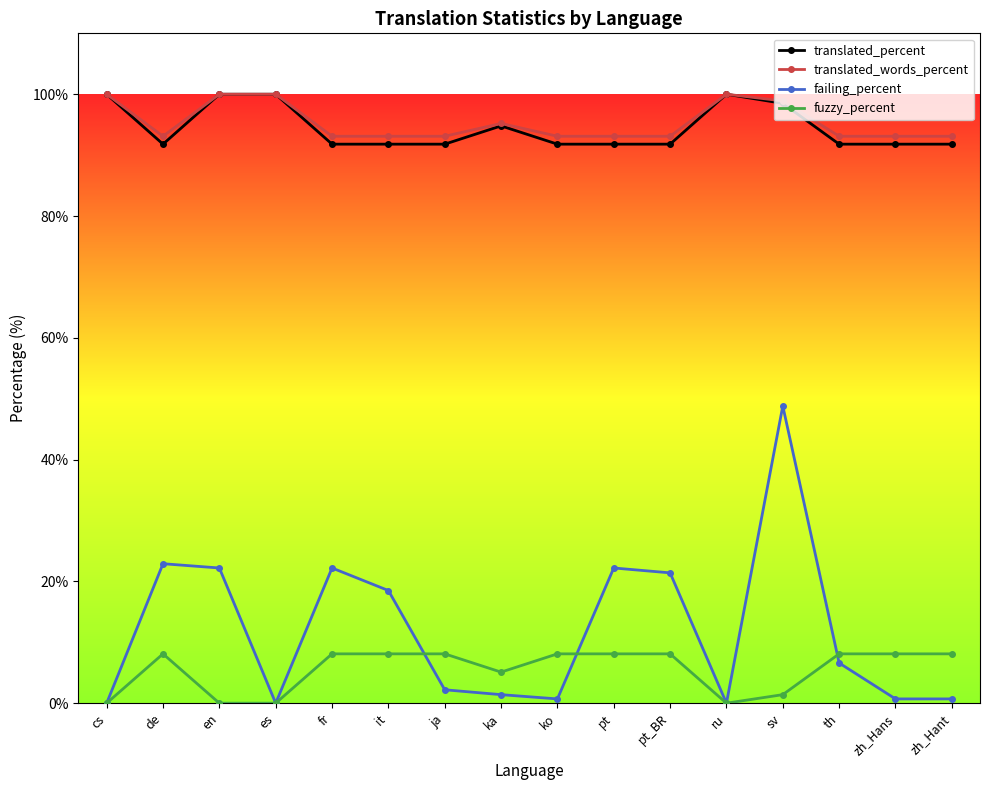

True or false: fuzzy_percent and translated_words_percent cross at least once.

False